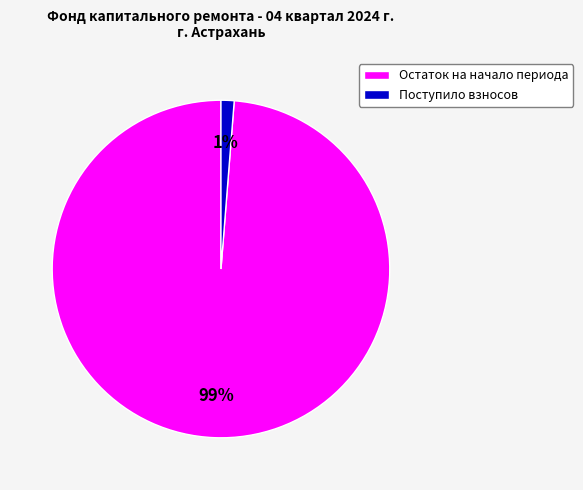

How many segments does this pie chart have?

2